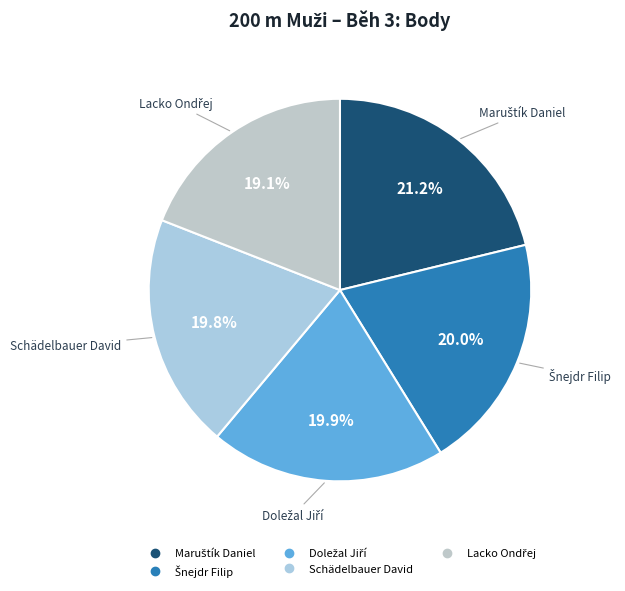

Is Schädelbauer David the majority of the pie?

No